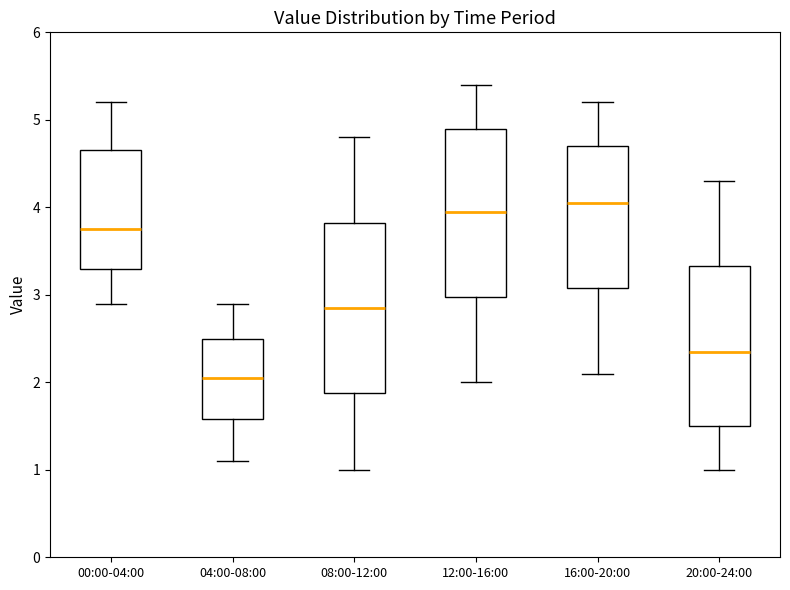

Where does the median line of the box for 08:00-12:00 sit on the y-axis? The values are not printed on the chart, so give them approximately, as read against the axis.

2.9